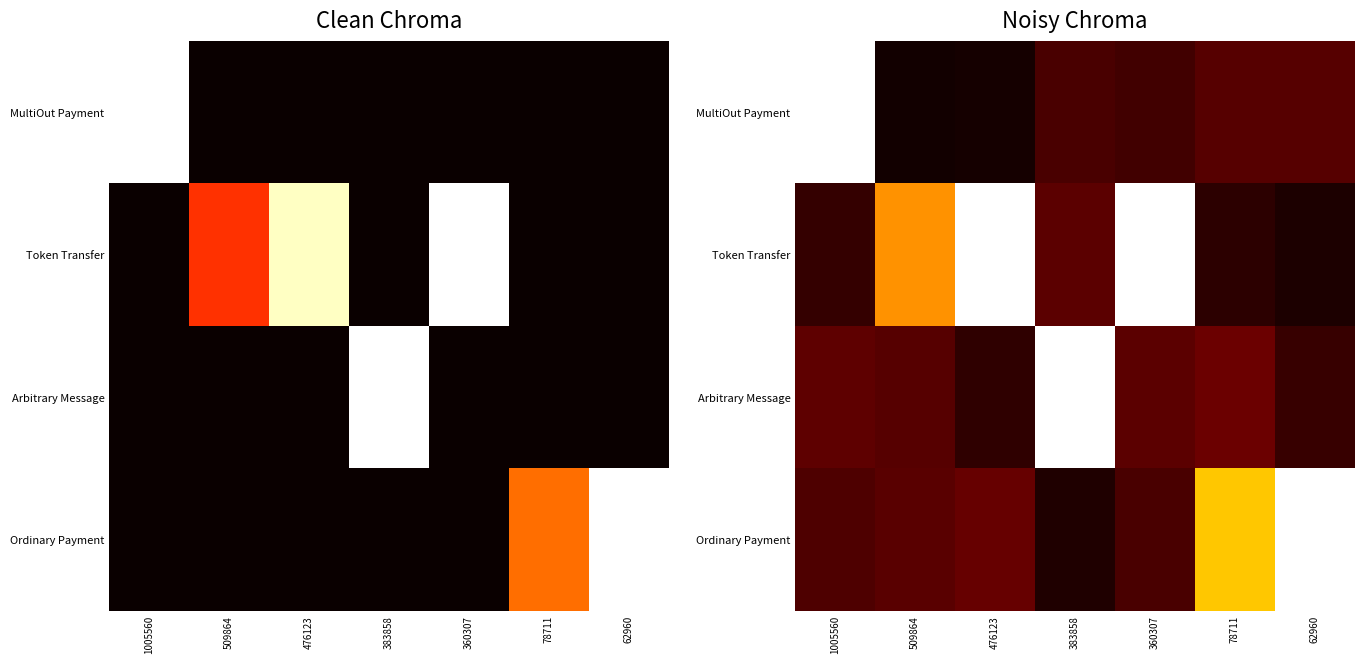

List the series in order of their peak value, highest first.

MultiOut Payment, Token Transfer, Arbitrary Message, Ordinary Payment